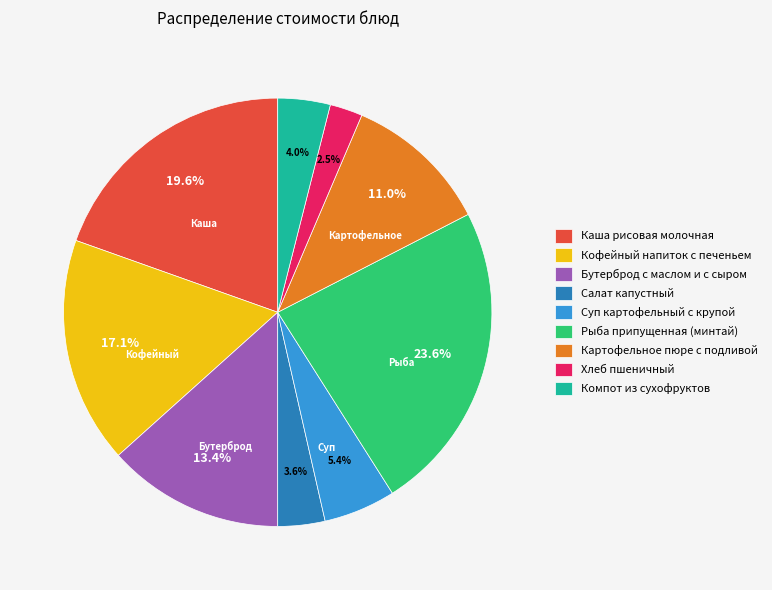

Which has a higher value, Компот из сухофруктов or Рыба припущенная (минтай)?

Рыба припущенная (минтай)